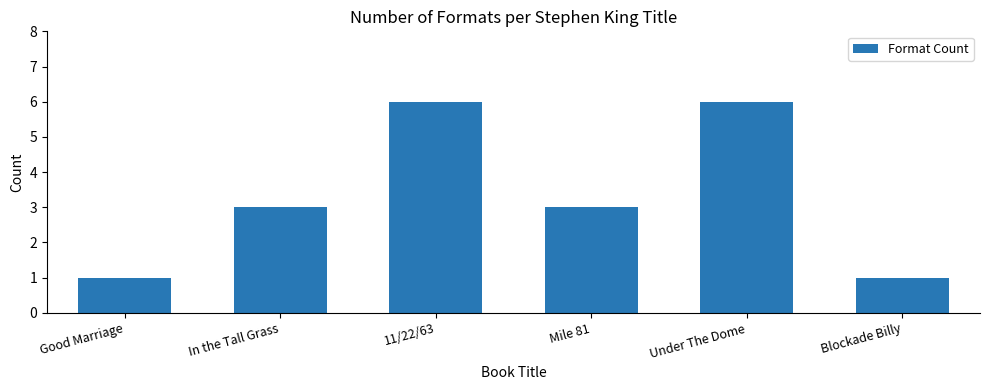

What is the average value?

3